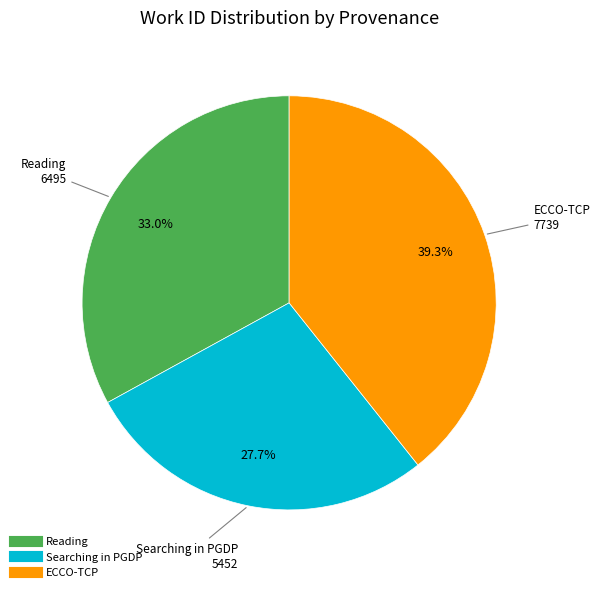

Count the number of slices in the pie.

3